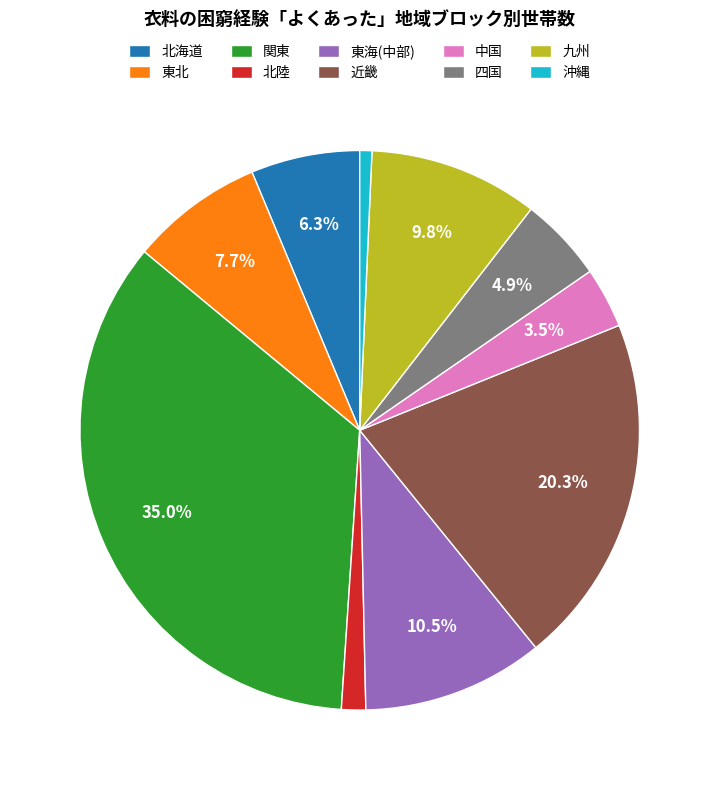

What is the smallest slice in the pie chart?

沖縄